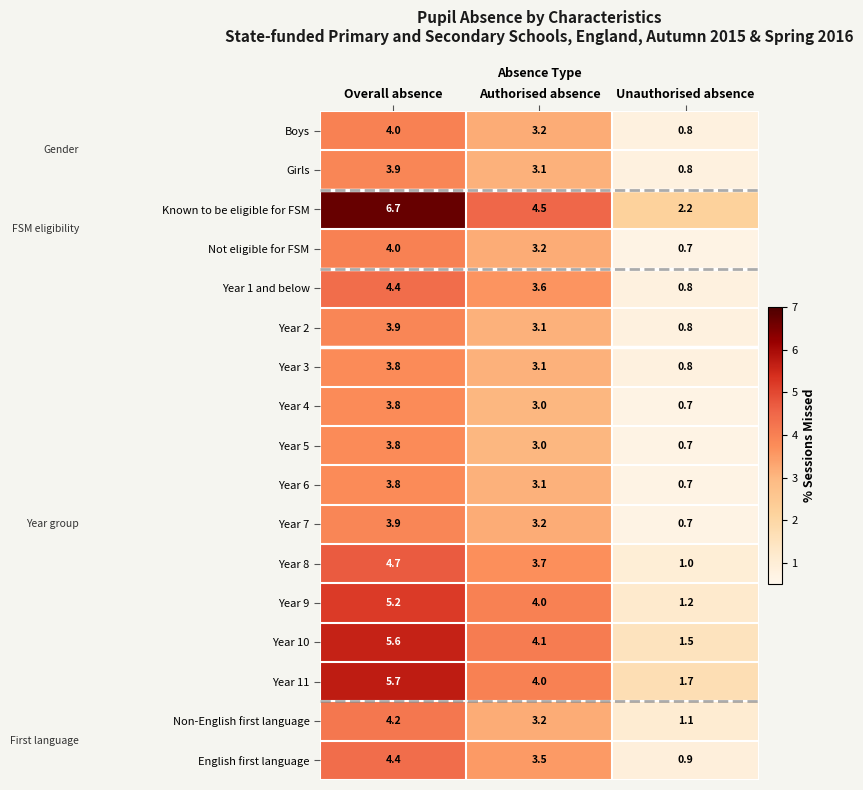

Which category has the lowest value across all series?

Unauthorised absence